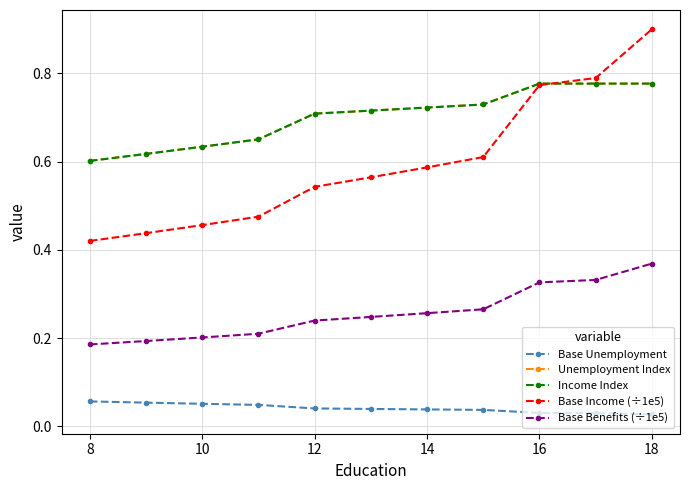

How many lines are shown in the chart?

5